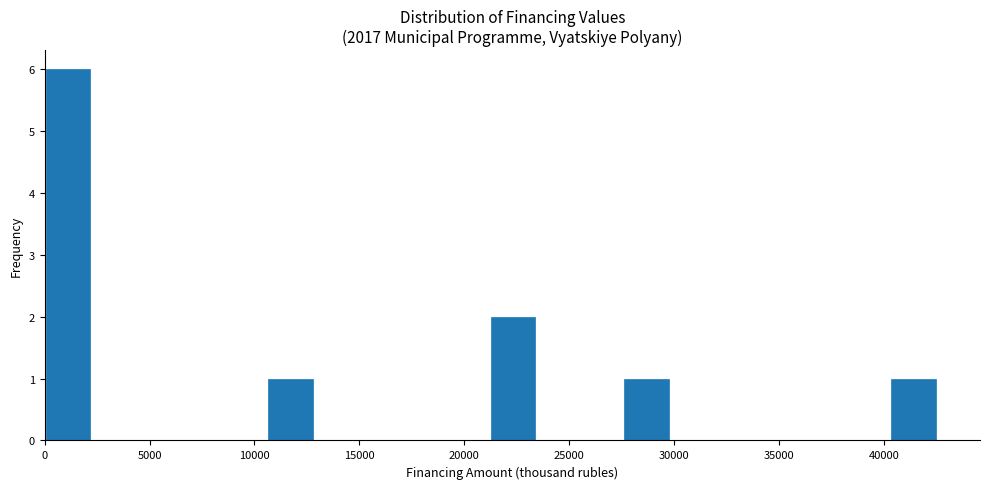

Reading left to right, transcribe this chart: for each bar, give the range it covers on the x-axis and its height. Neither the bar edges nor the heights are printed on the chart, so give them approximately, as read against the axes.

0 to 2000: 6
2000 to 4500: 0
4500 to 6500: 0
6500 to 8500: 0
8500 to 10500: 0
10500 to 13000: 1
13000 to 15000: 0
15000 to 17000: 0
17000 to 19000: 0
19000 to 21500: 0
21500 to 23500: 2
23500 to 25500: 0
25500 to 27500: 0
27500 to 29500: 1
29500 to 32000: 0
32000 to 34000: 0
34000 to 36000: 0
36000 to 38000: 0
38000 to 40500: 0
40500 to 42500: 1